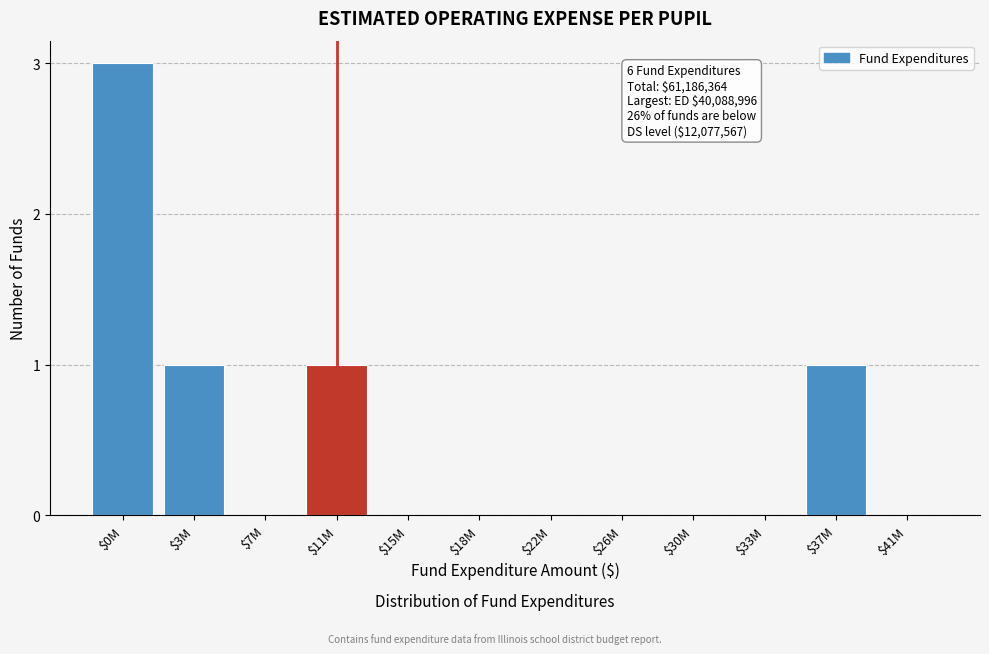

True or false: the data shows 0 at $22M.

True